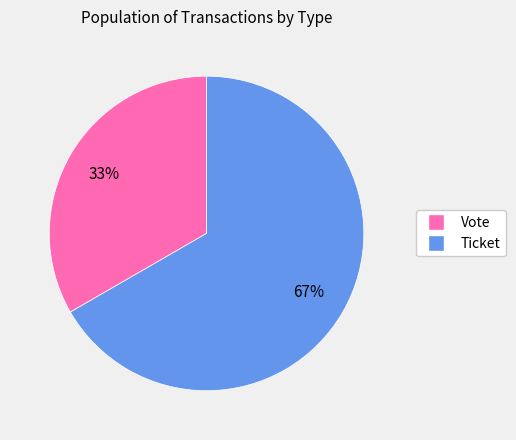

Combined, do Vote and Ticket account for over 50%?

Yes